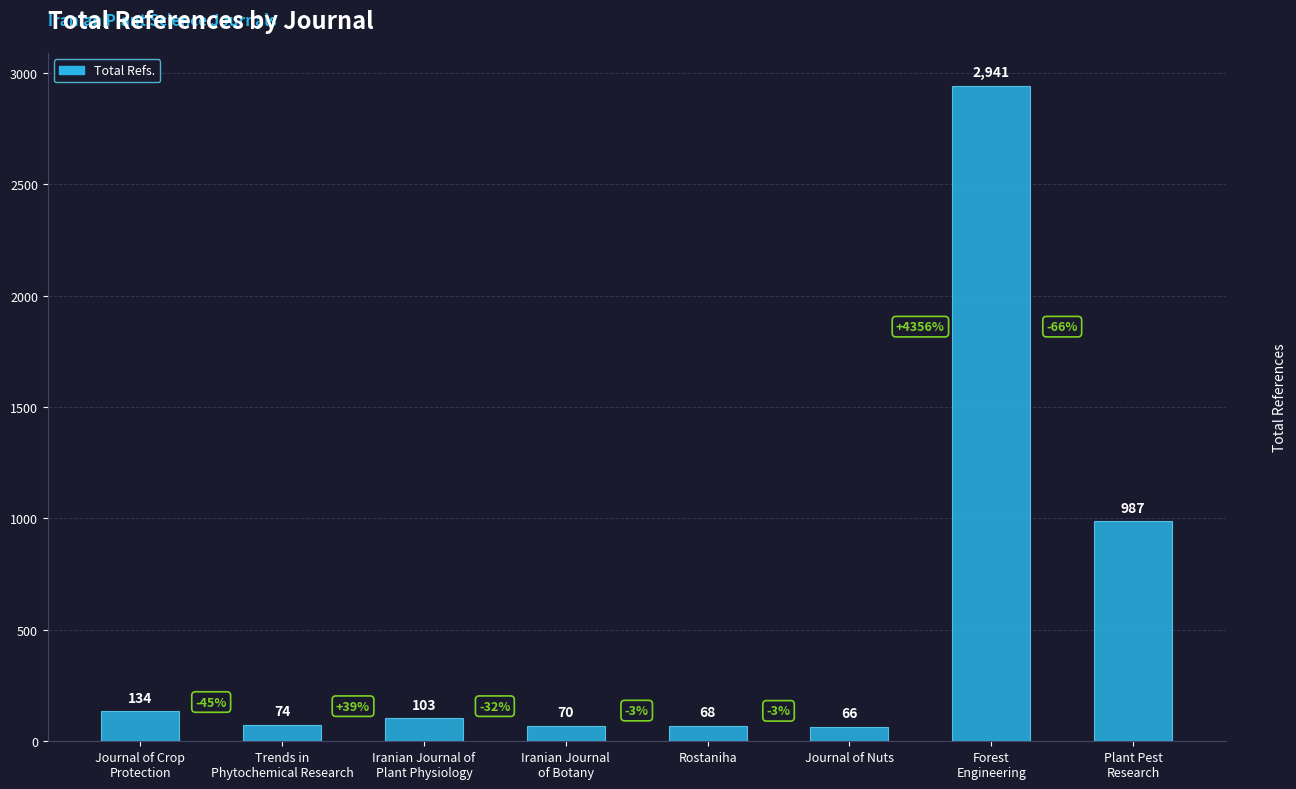

List the labels in order of value, smallest first.

Journal of Nuts, Rostaniha, Iranian Journal
of Botany, Trends in
Phytochemical Research, Iranian Journal of
Plant Physiology, Journal of Crop
Protection, Plant Pest
Research, Forest
Engineering